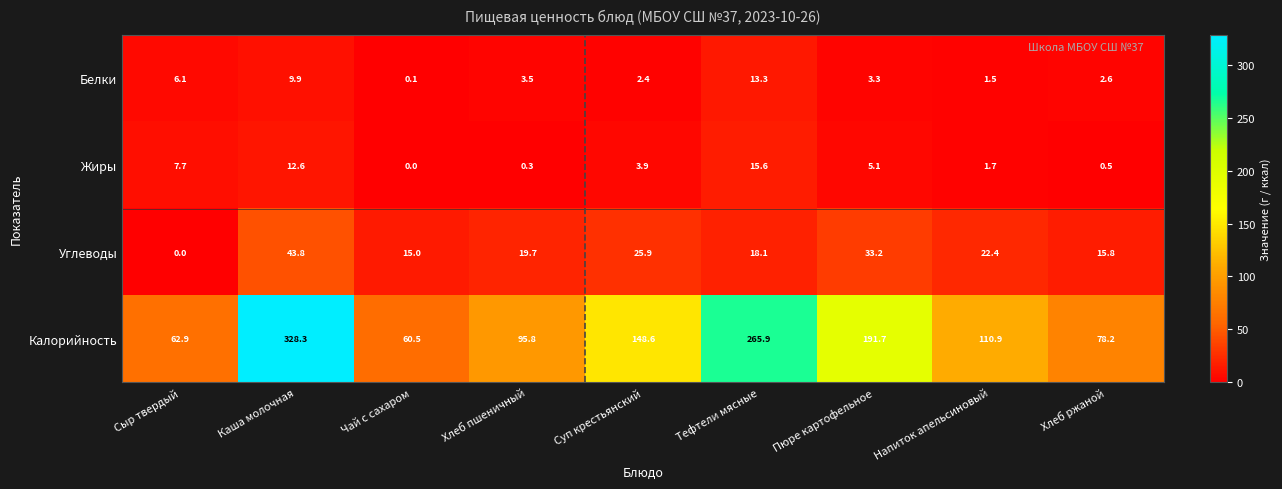

What is the difference between the highest and lowest values at Суп крестьянский?

146.2